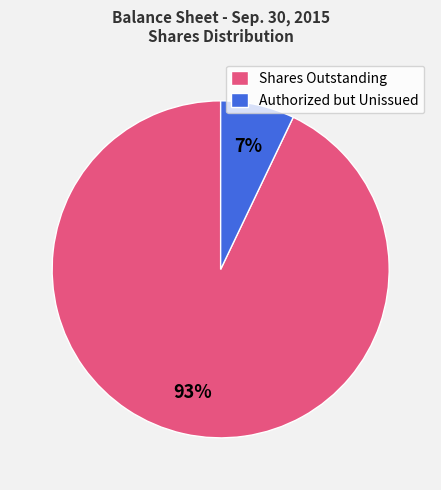

Does any single category account for the majority?

Yes